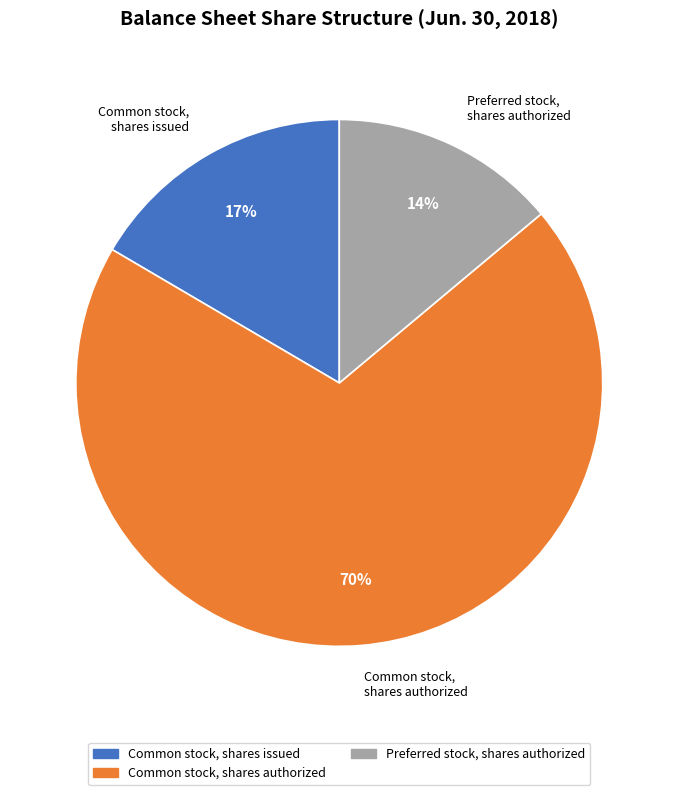

To the nearest percent, what is the average slice percentage?

33%